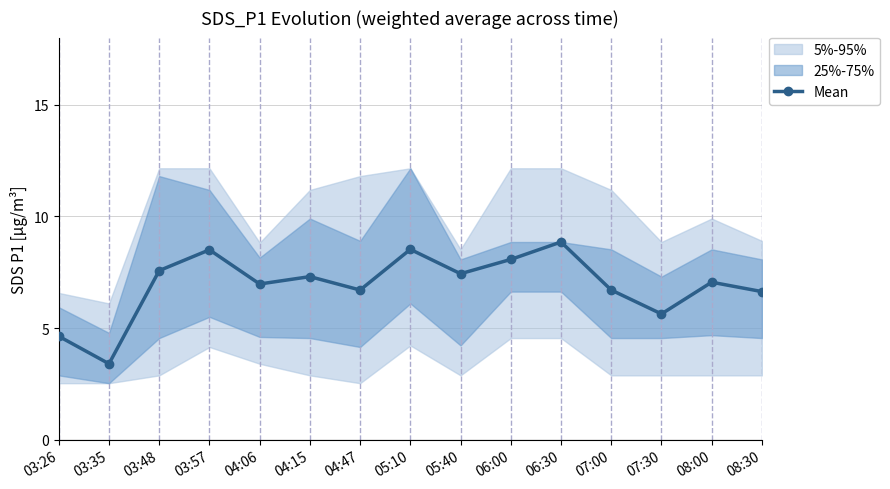

Between 08:00 and 04:06, which is larger?

08:00